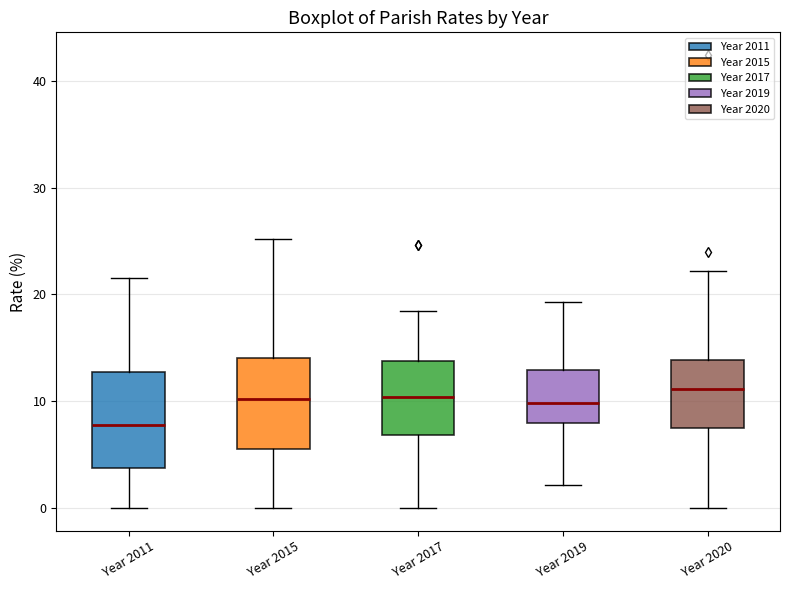

Reading left to right, read every box against the y-axis: the position of its median line, the range the box covers, and the ends of its whiskers. The values are not printed on the chart, so give them approximately, as read against the axis.

Year 2011: median 8, box 4 to 13, whiskers 0 to 22
Year 2015: median 10, box 6 to 14, whiskers 0 to 25
Year 2017: median 10, box 7 to 14, whiskers 0 to 18
Year 2019: median 10, box 8 to 13, whiskers 2 to 19
Year 2020: median 11, box 7 to 14, whiskers 0 to 22